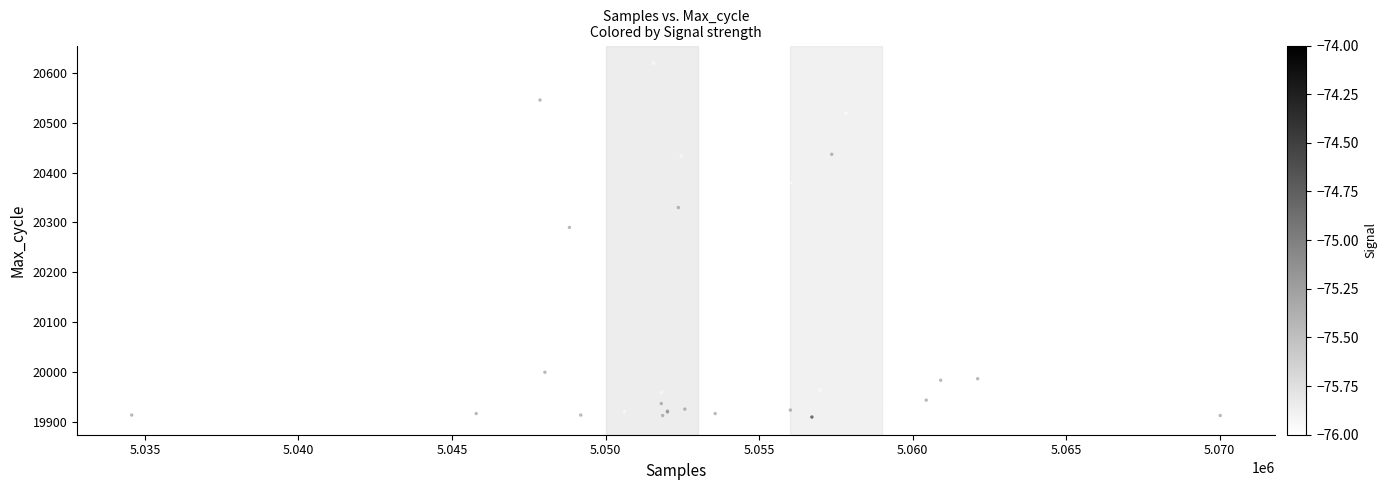

What Y value in the scatter plot is closest to 20264?

20290